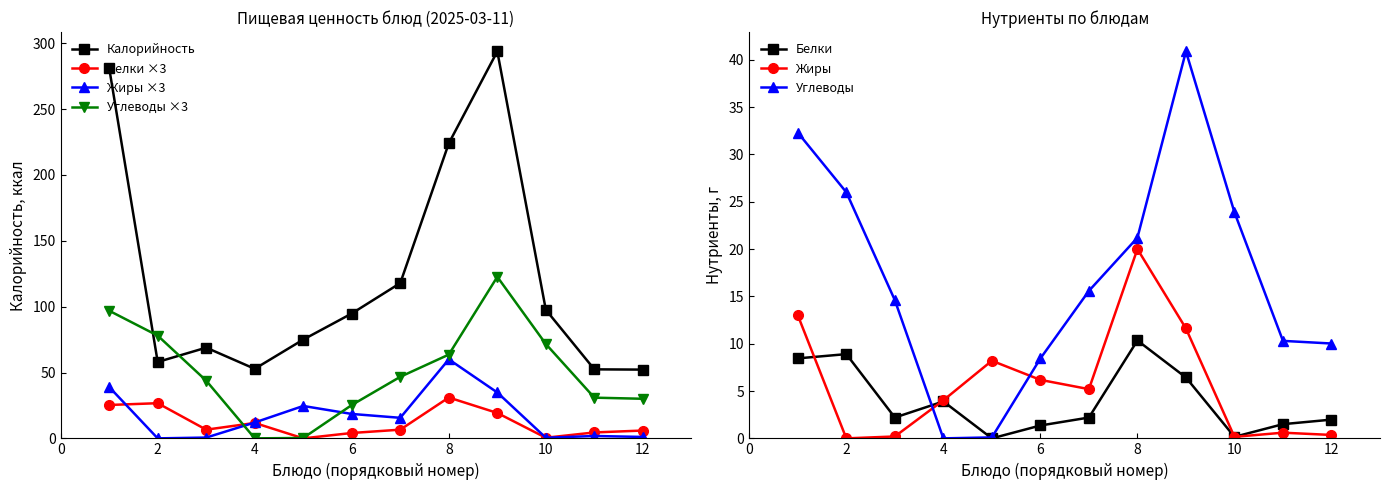

Where is Калорийность nearest to the value 173?

8